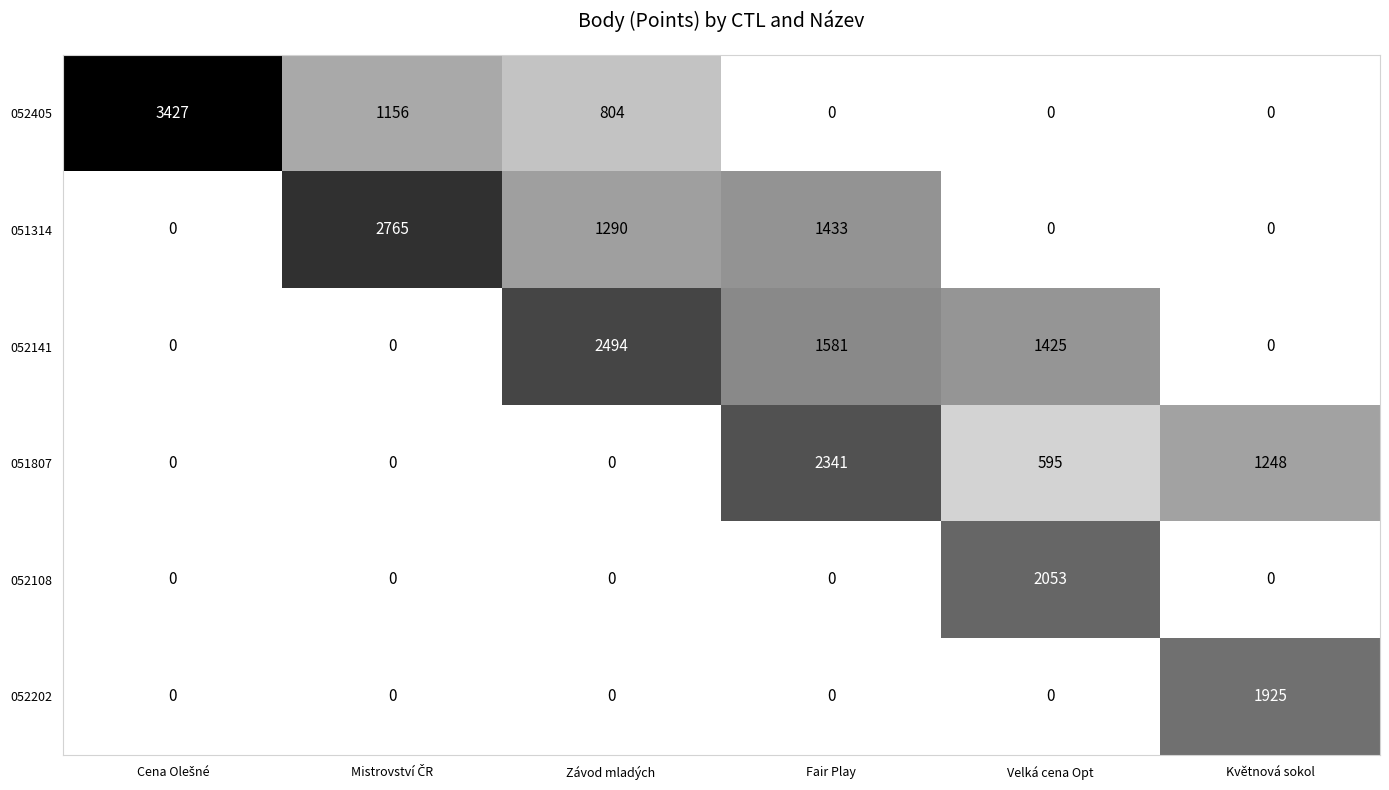

Which series has the largest total across all categories?

052141